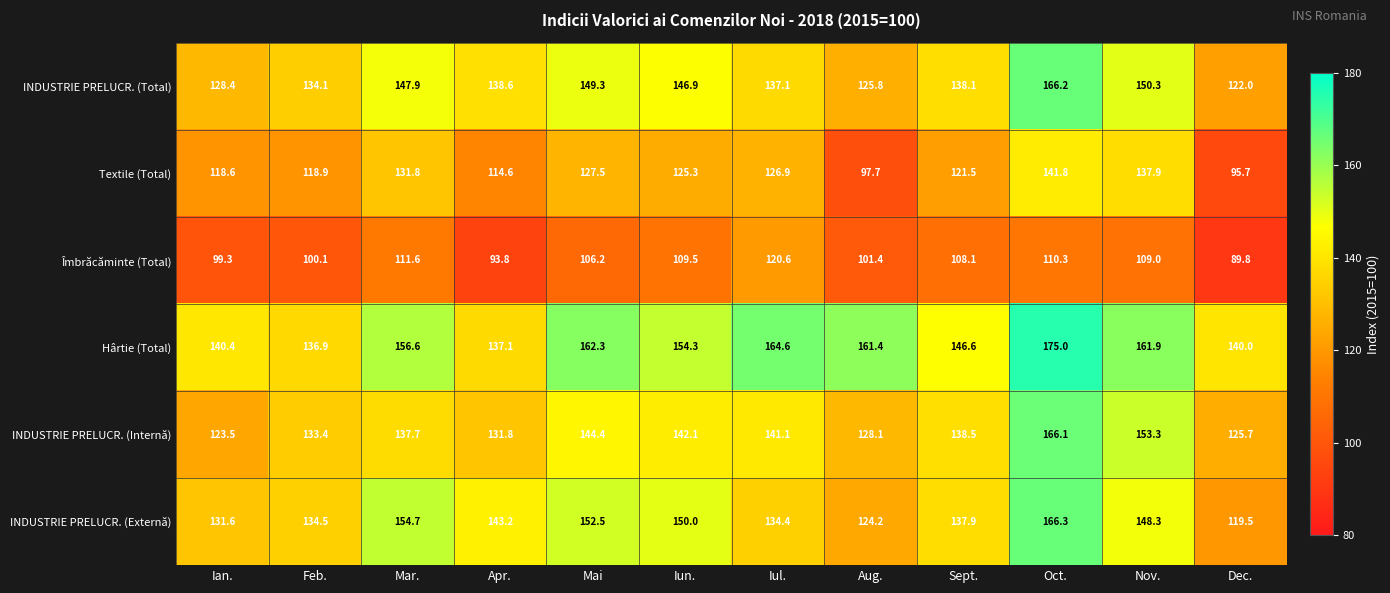

How many series are shown in this chart?

6